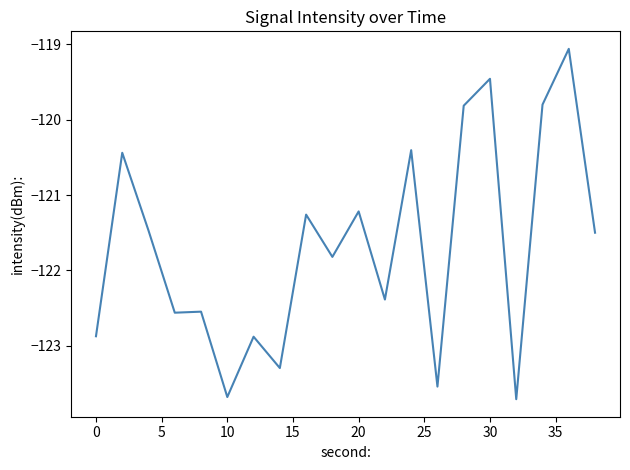

What is the minimum value shown in the chart?

-123.7